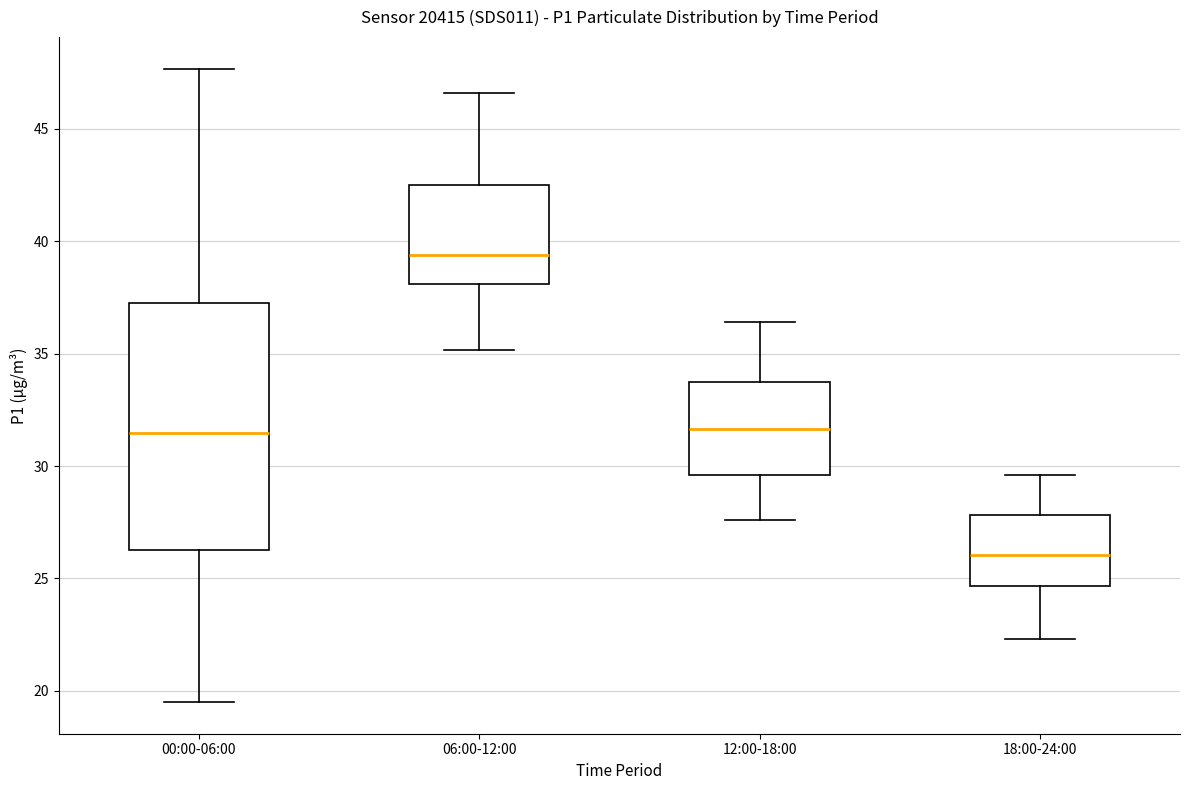

Which box's median line is the lowest?

18:00-24:00